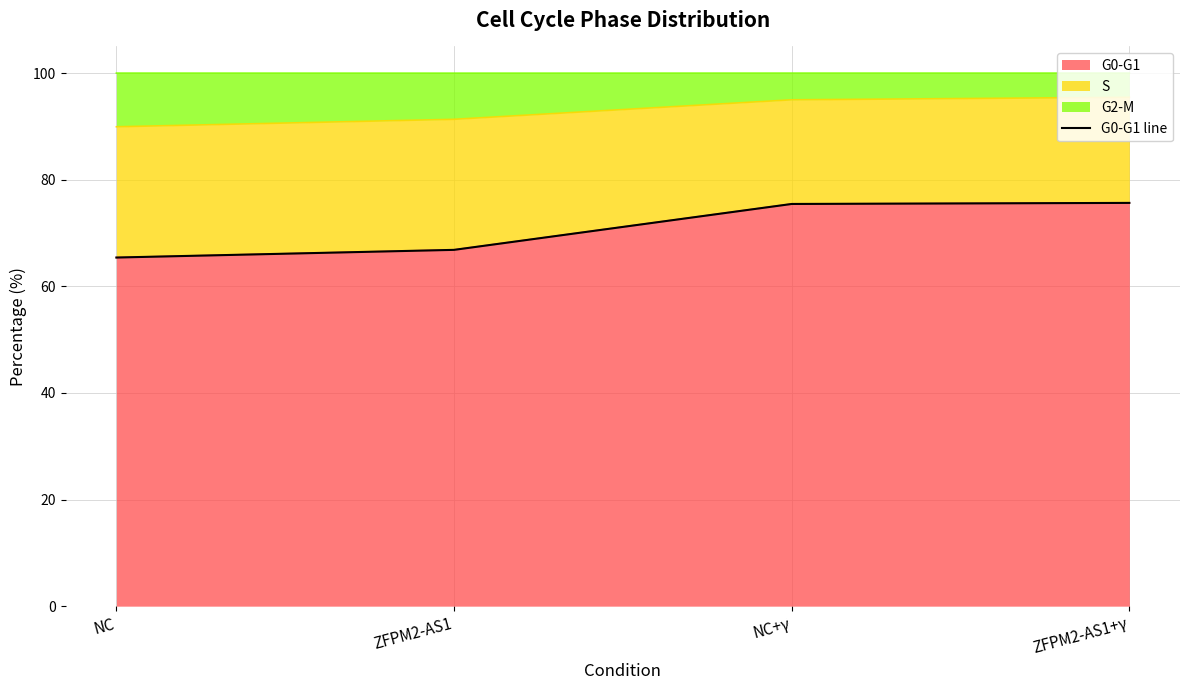

What is the label of the 3rd point from the left?

NC+γ